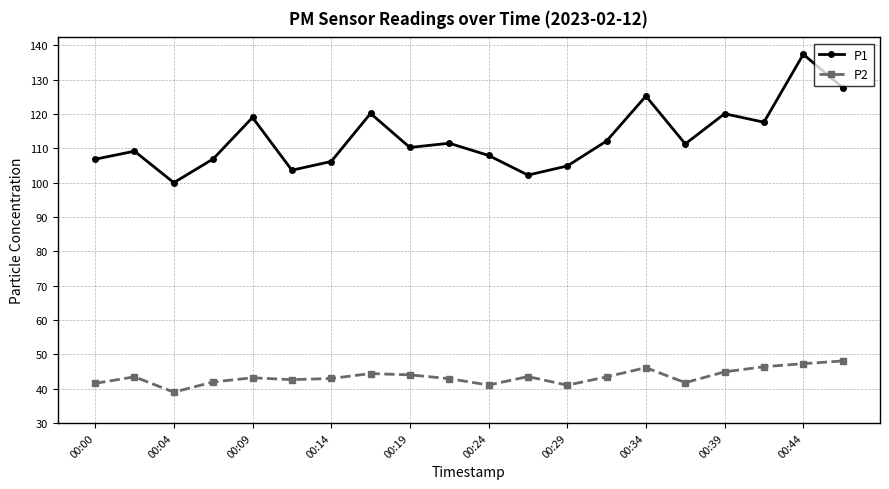

What is the smallest value displayed?

39.0